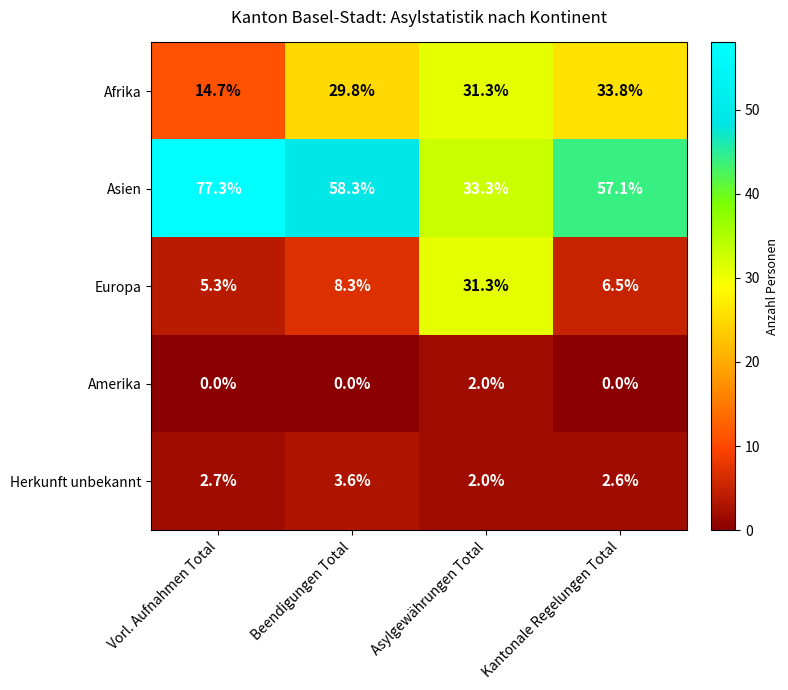

What is the total value across all series at Vorl. Aufnahmen Total?

100.0